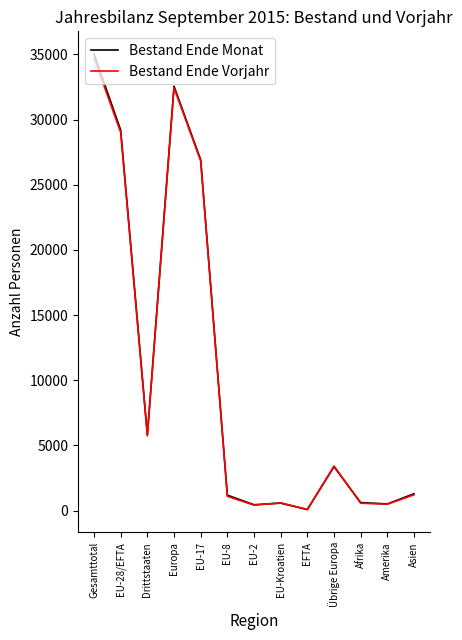

Is the value of Bestand Ende Monat at EFTA greater than the value of Bestand Ende Vorjahr at Asien?

No